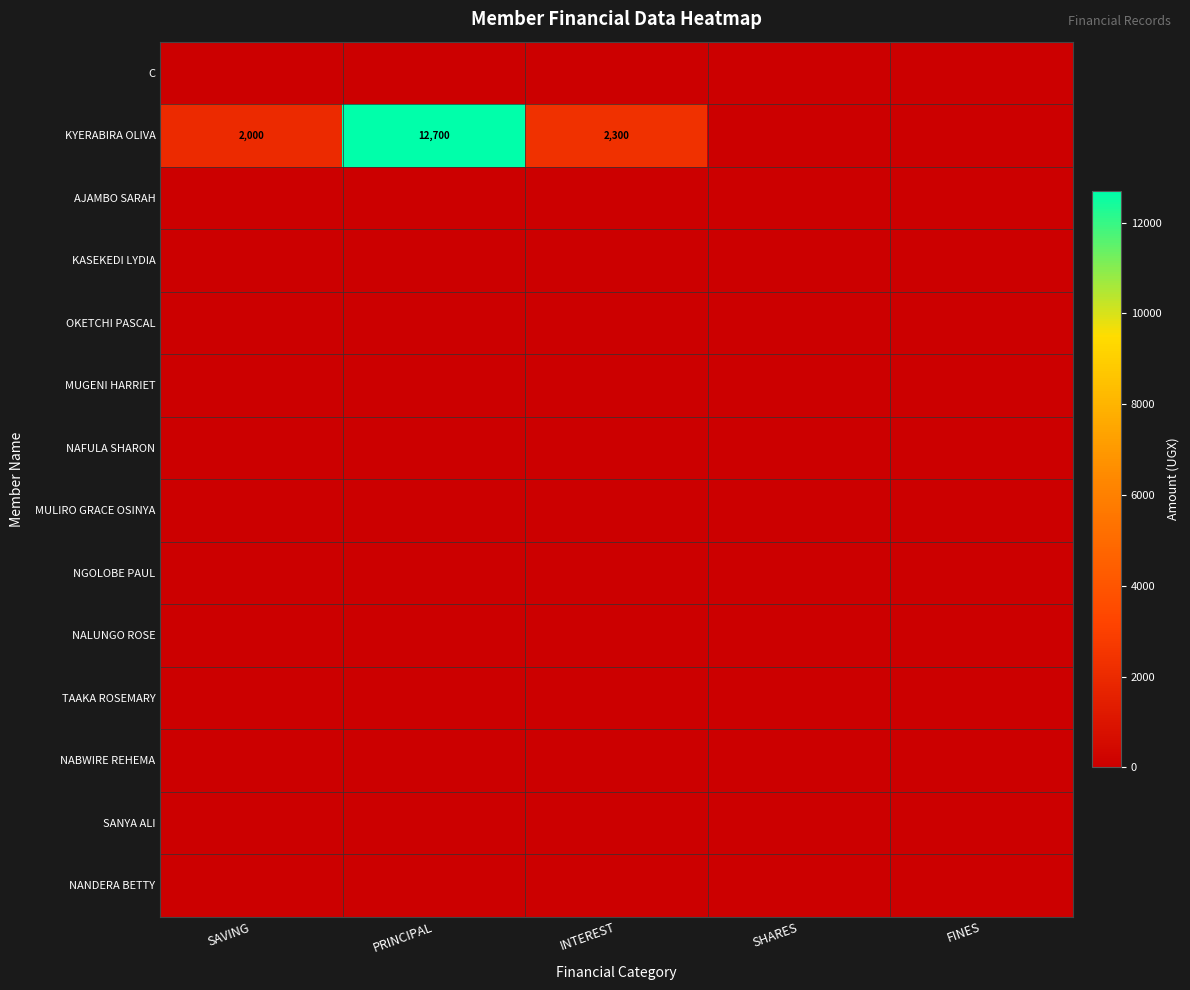

Rank the series by their maximum value, from lowest to highest.

C, AJAMBO SARAH, KASEKEDI LYDIA, OKETCHI PASCAL, MUGENI HARRIET, NAFULA SHARON, MULIRO GRACE OSINYA, NGOLOBE PAUL, NALUNGO ROSE, TAAKA ROSEMARY, NABWIRE REHEMA, SANYA ALI, NANDERA BETTY, KYERABIRA OLIVA